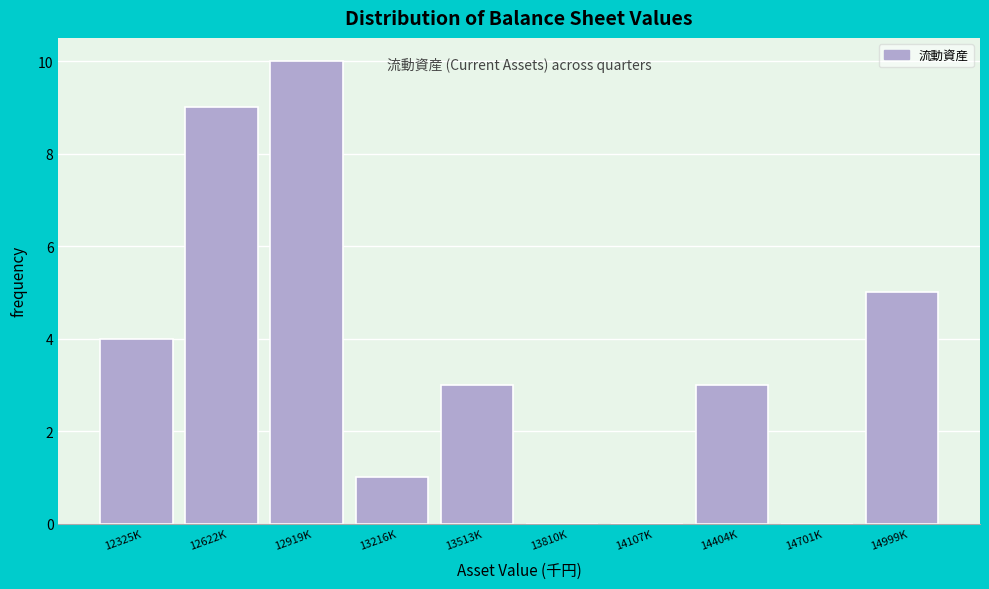

Reading left to right, transcribe all the data shown in this chart.

12325K=4	12622K=9	12919K=10	13216K=1	13513K=3	13810K=0	14107K=0	14404K=3	14701K=0	14999K=5